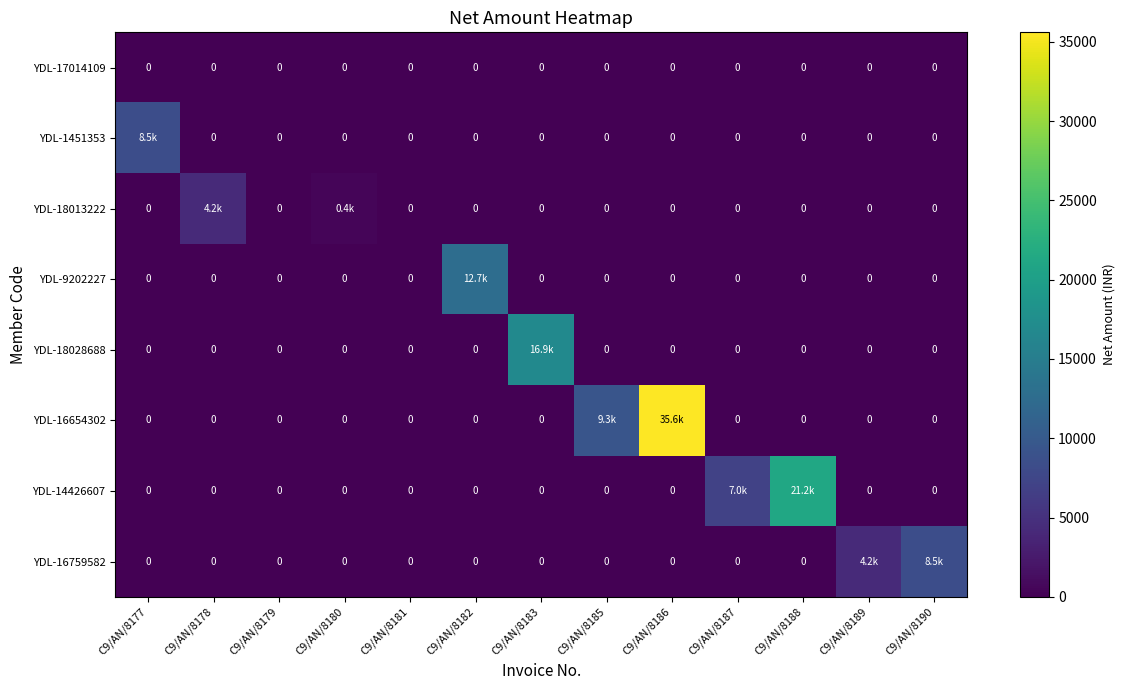

What is the difference between the maximum and second lowest values in the YDL-18013222 series?

4237.3